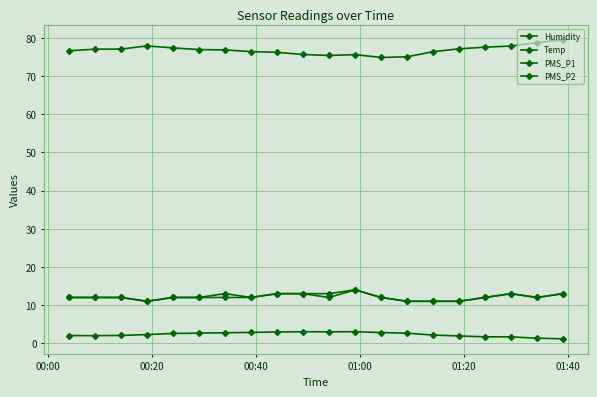

True or false: PMS_P2 and PMS_P1 intersect in this chart.

False